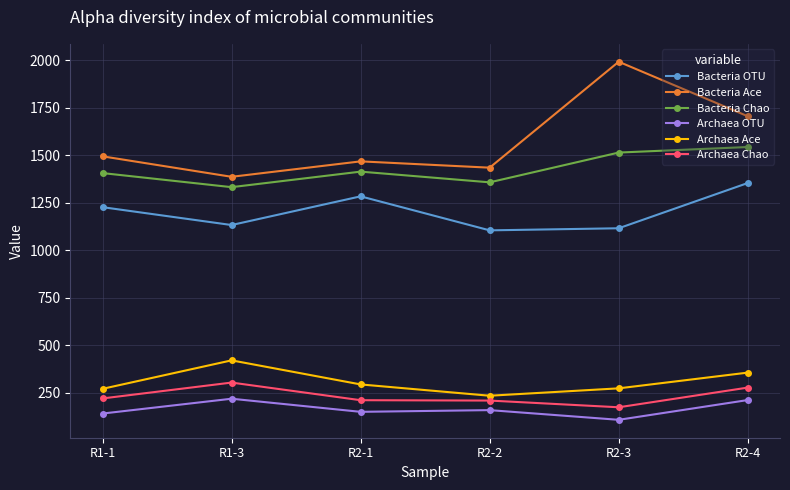

What position from the right is R1-3?

5